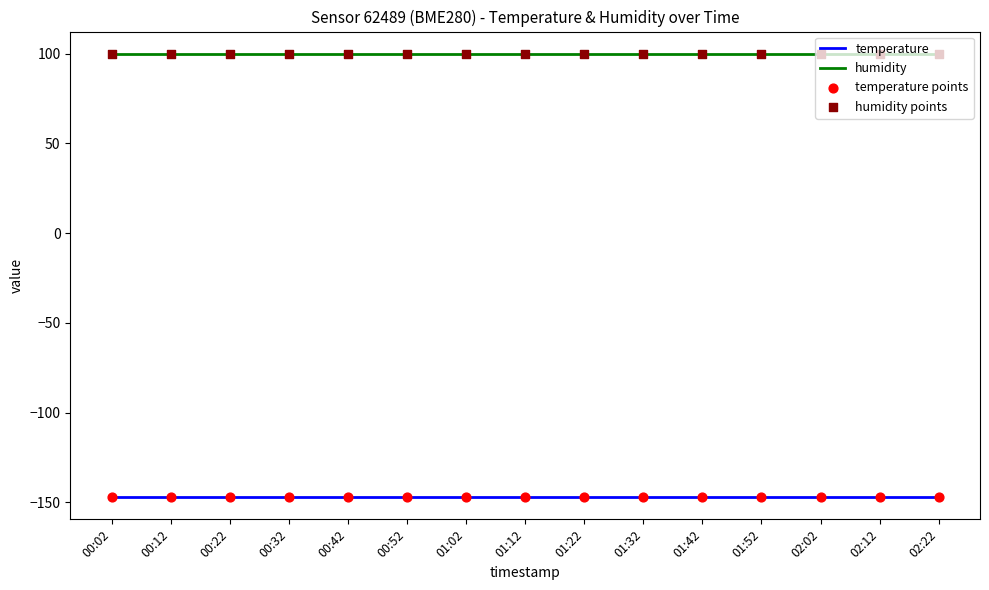

Which series has the largest total across all categories?

humidity